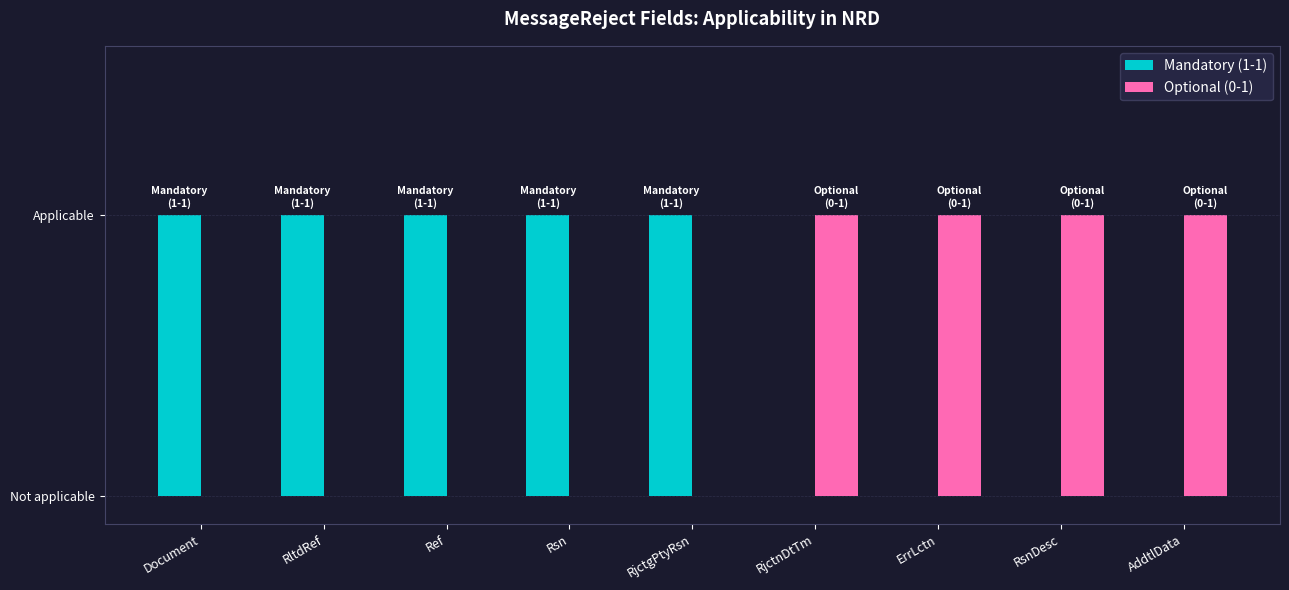

Does the chart contain stacked bars?

No